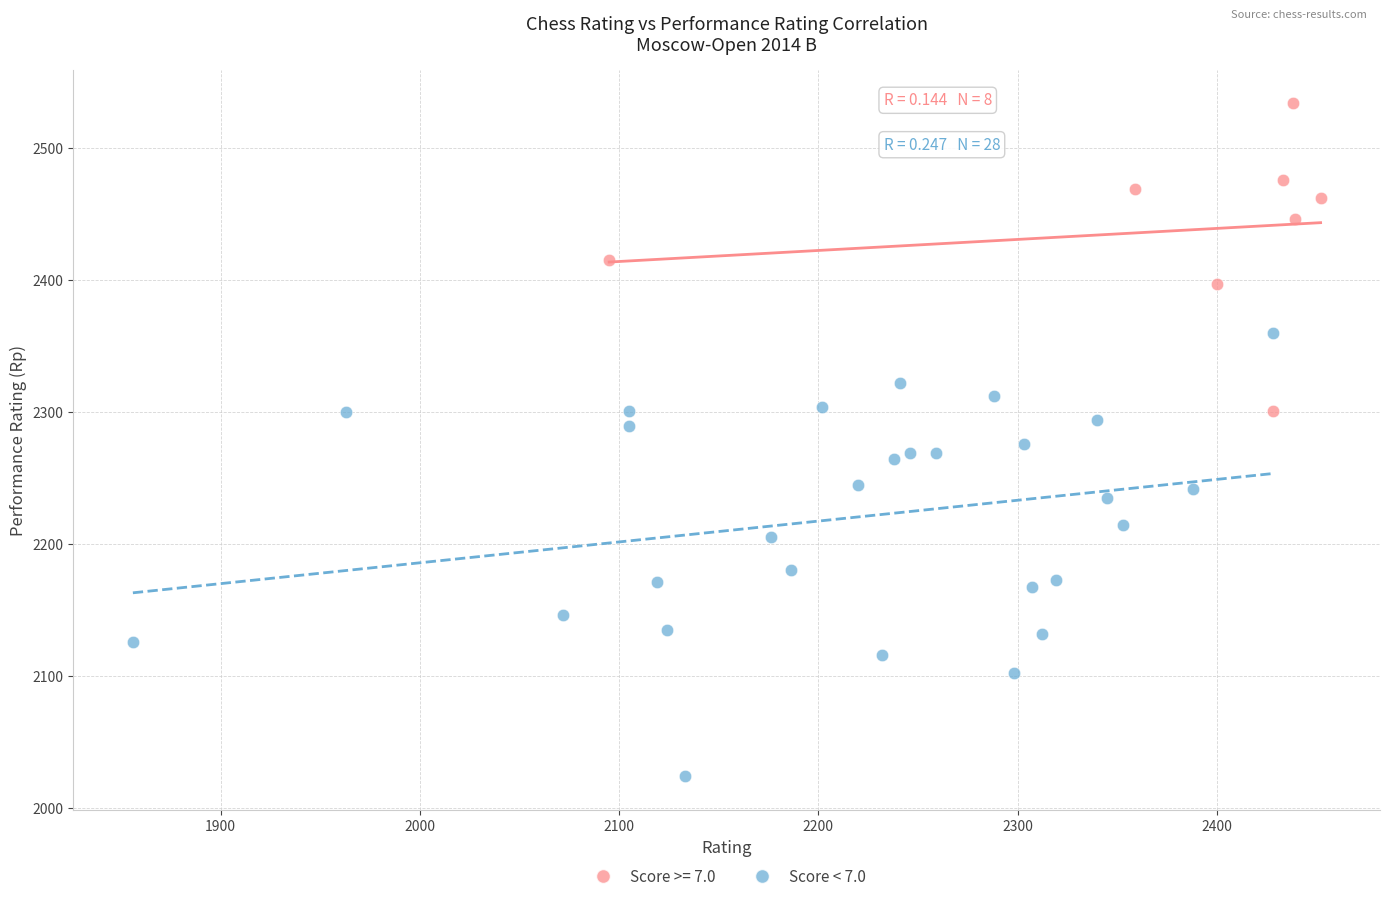

Which series contains the lowest Y value?

Score < 7.0